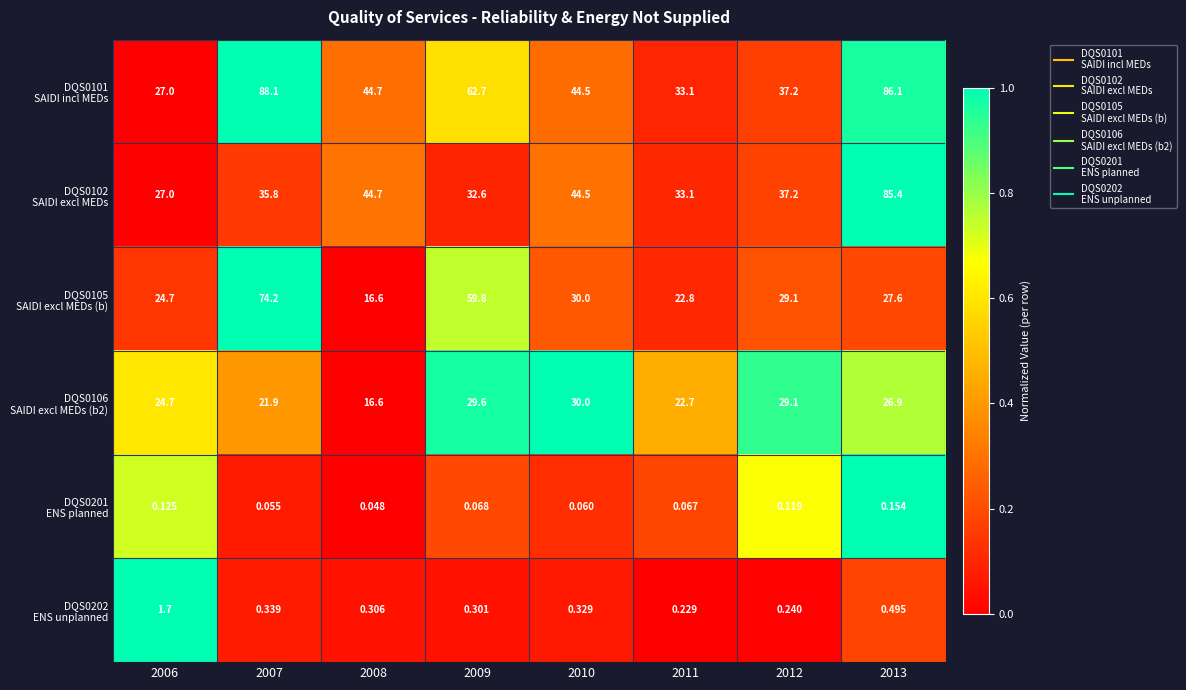

At which category is the sum across all series the highest?

2013